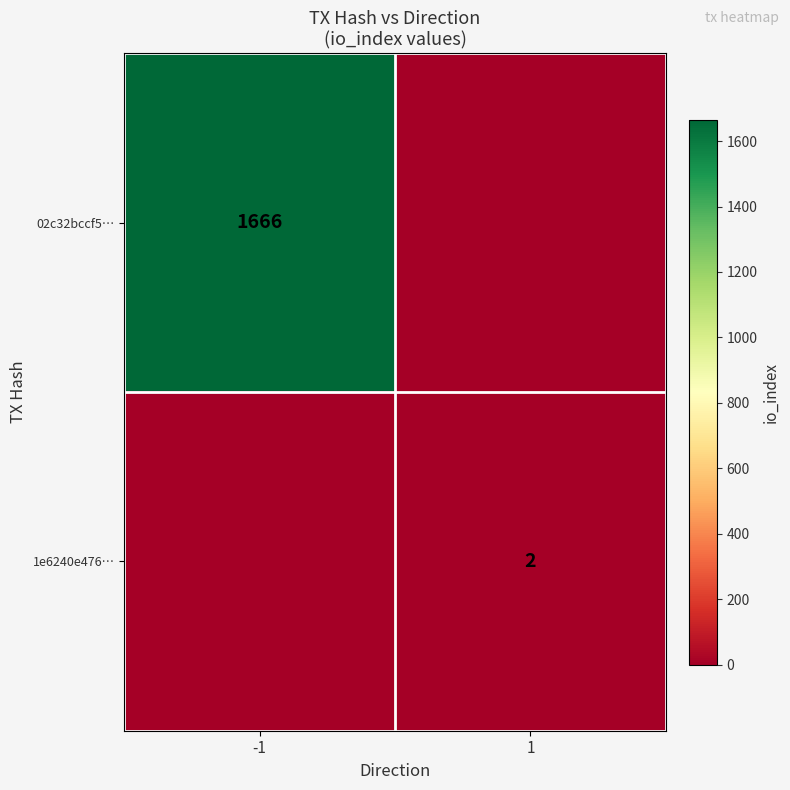

Is it true that 1e6240e476… equals 2 at 1?

True